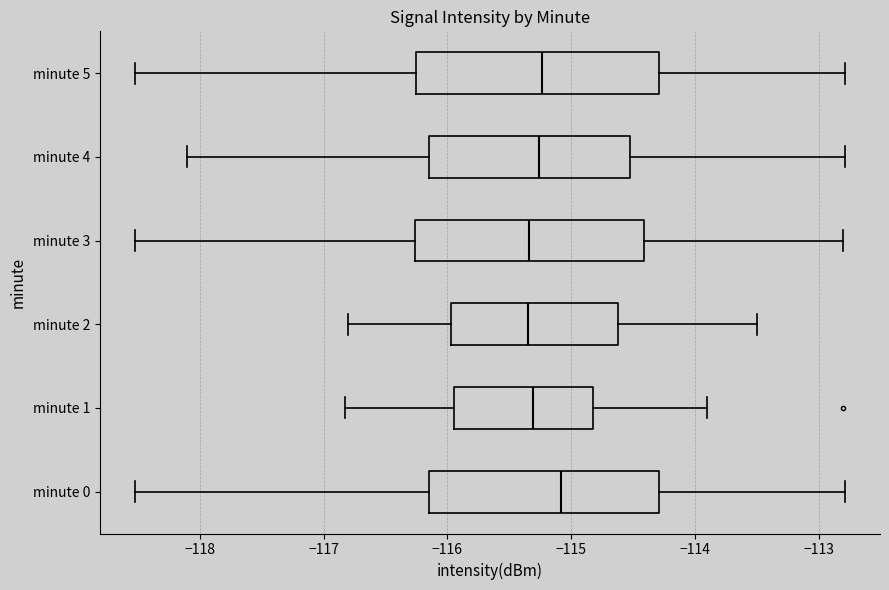

Which box has the furthest to the right median line?

minute 0